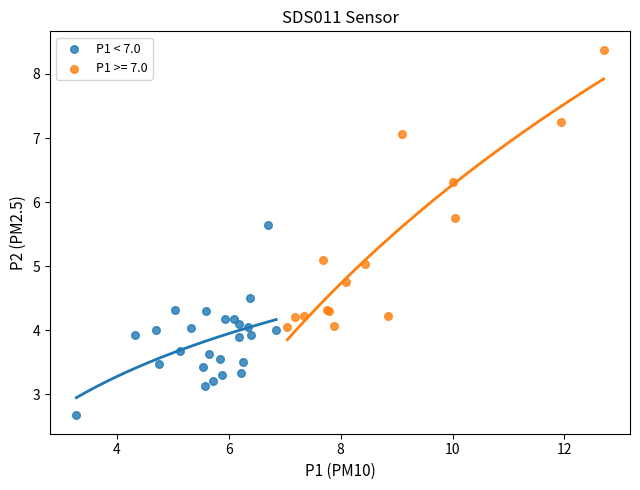

Which series has the widest spread of Y values?

P1 >= 7.0